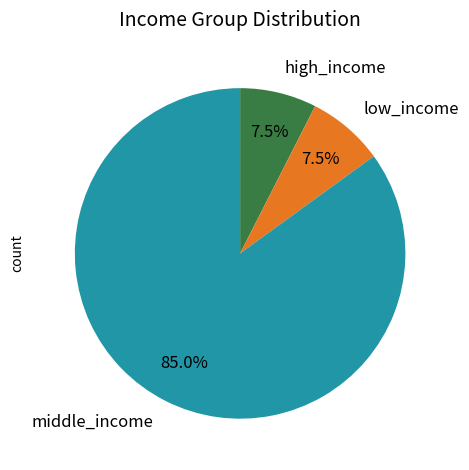

Approximately how many times larger is the value at middle_income compared to low_income?

11.3